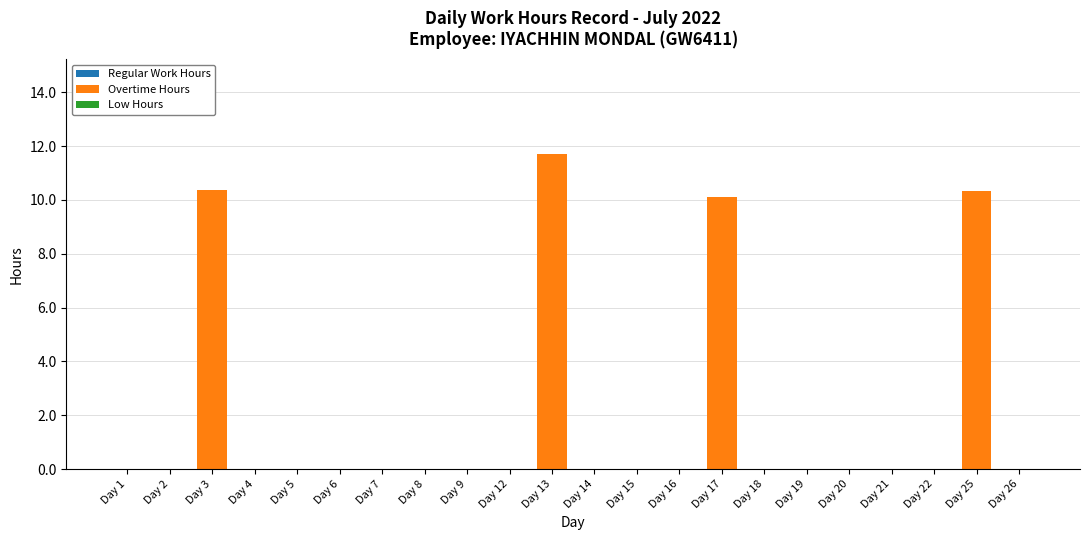

Between Day 3 and Day 12, which is larger?

Day 3